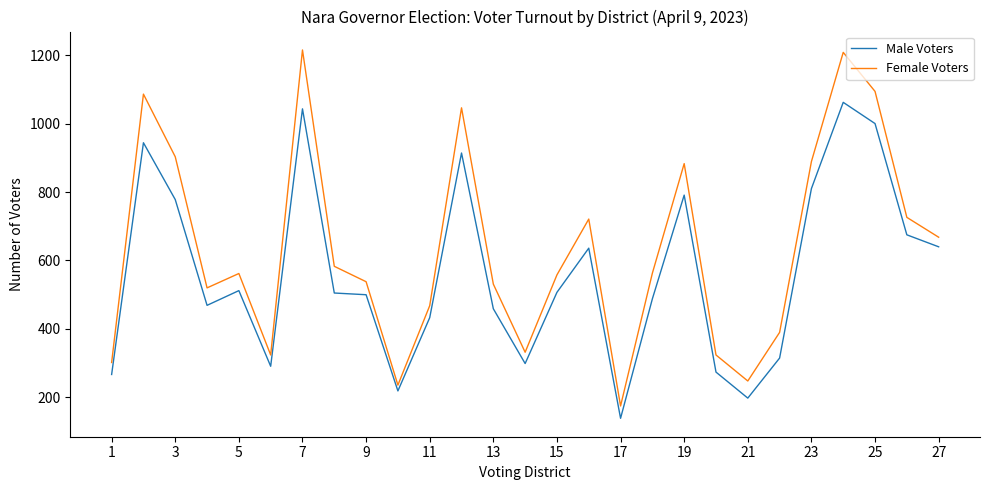

Which series has the widest spread of values?

Female Voters